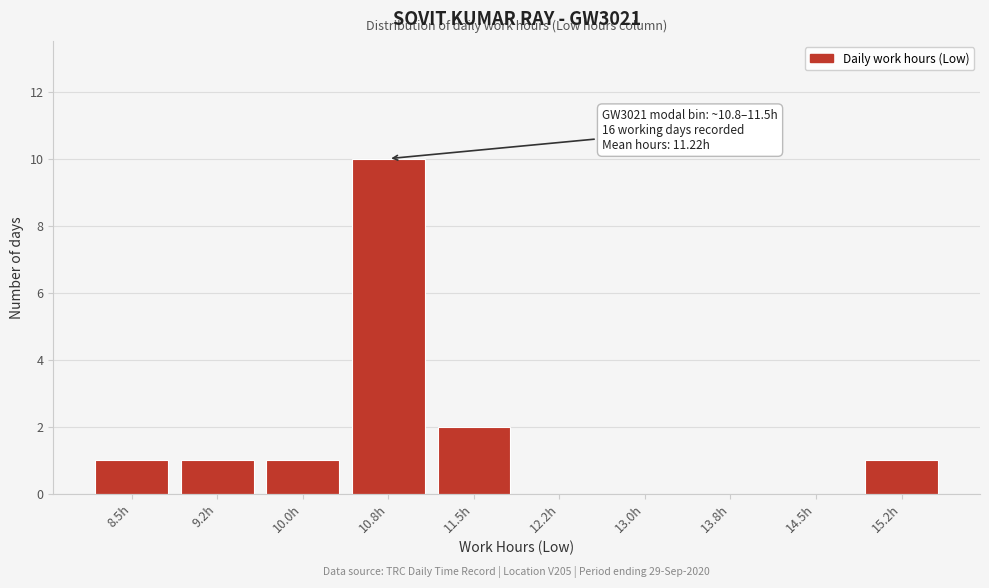

Reading right to left, transcribe all the data shown in this chart.

15.2h=1	14.5h=0	13.8h=0	13.0h=0	12.2h=0	11.5h=2	10.8h=10	10.0h=1	9.2h=1	8.5h=1